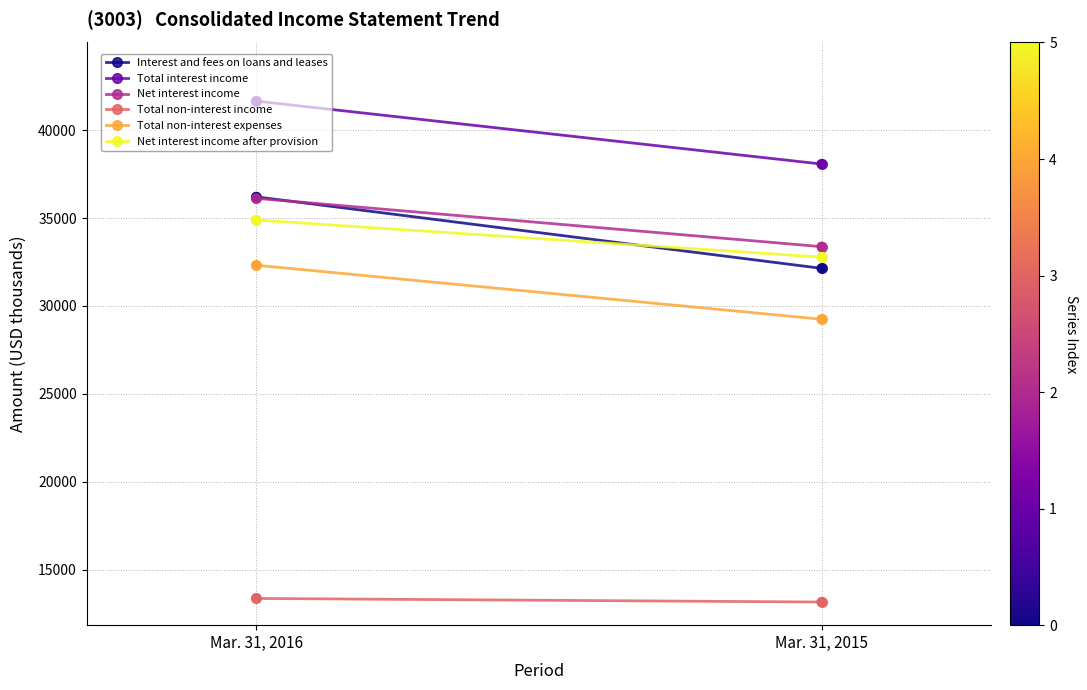

Is the value of Total non-interest expenses at Mar. 31, 2016 greater than the value of Net interest income after provision at Mar. 31, 2015?

No